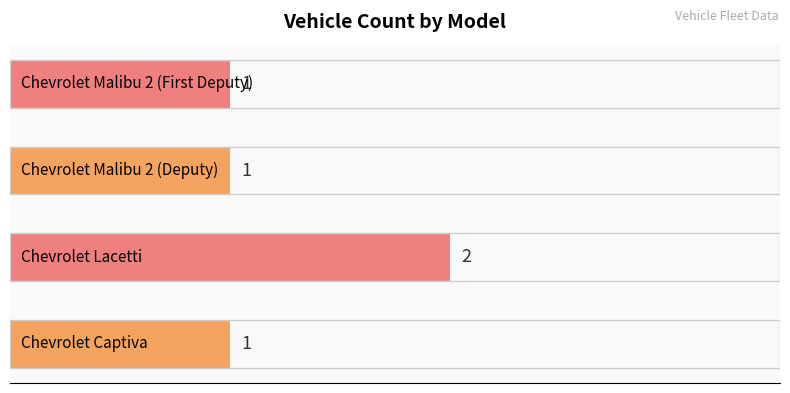

What is the difference between the maximum and minimum values?

1